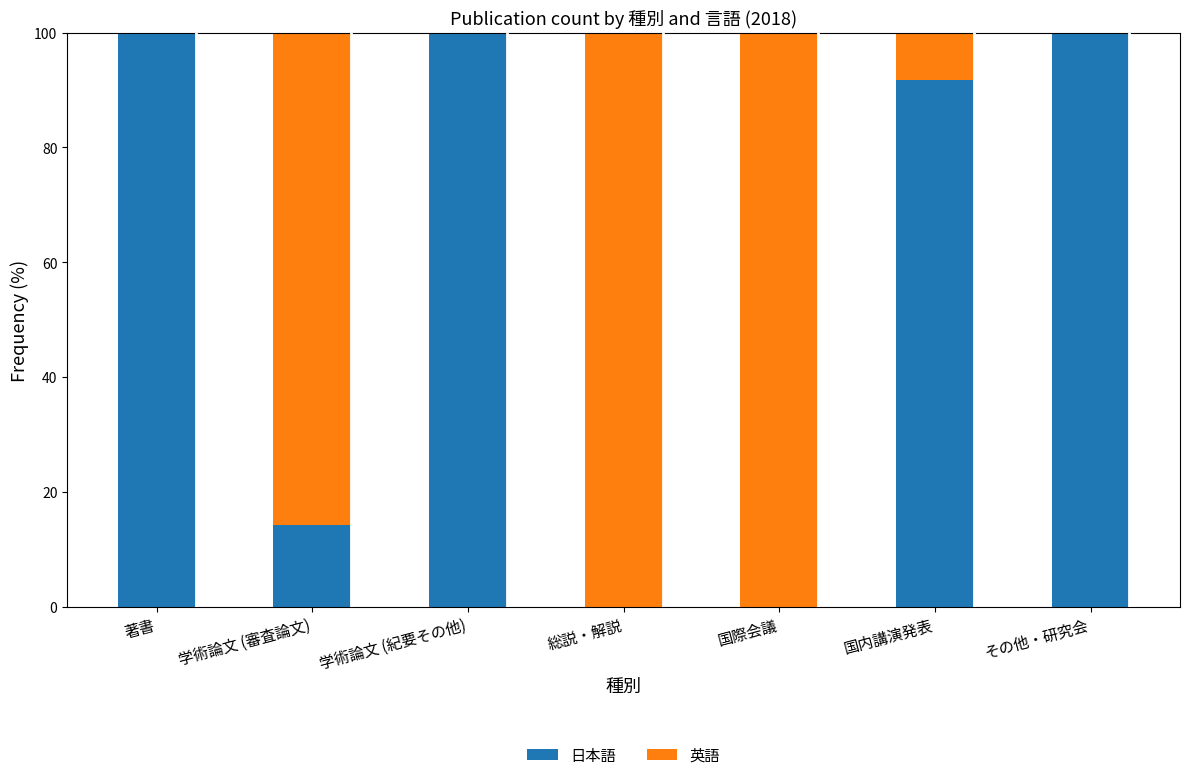

How many values in the 日本語 series exceed 91?

4